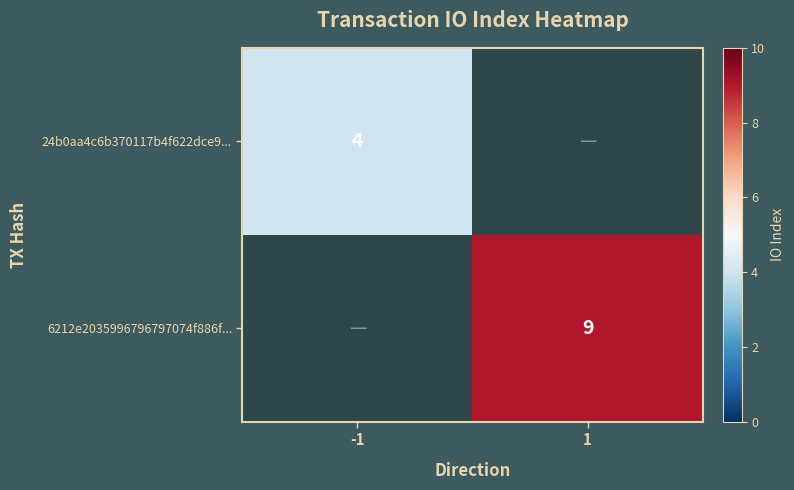

The 6212e2035996796797074f886f... series shows 4 at 1. True or false?

False